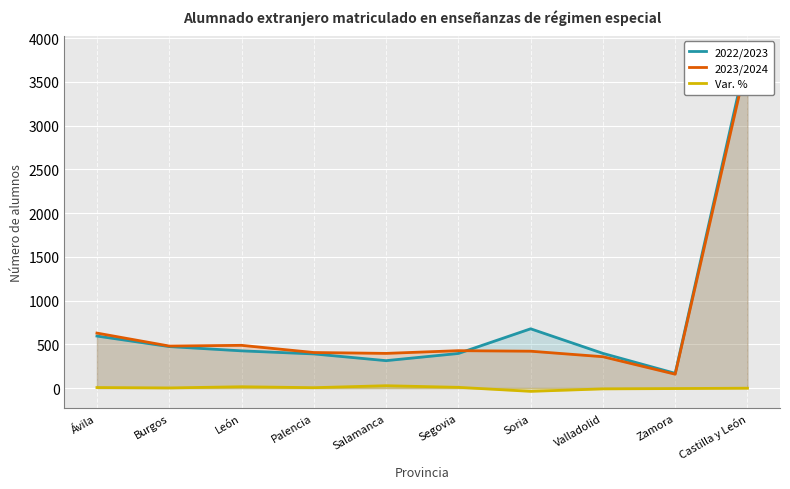

How many times do 2022/2023 and 2023/2024 cross each other?

1